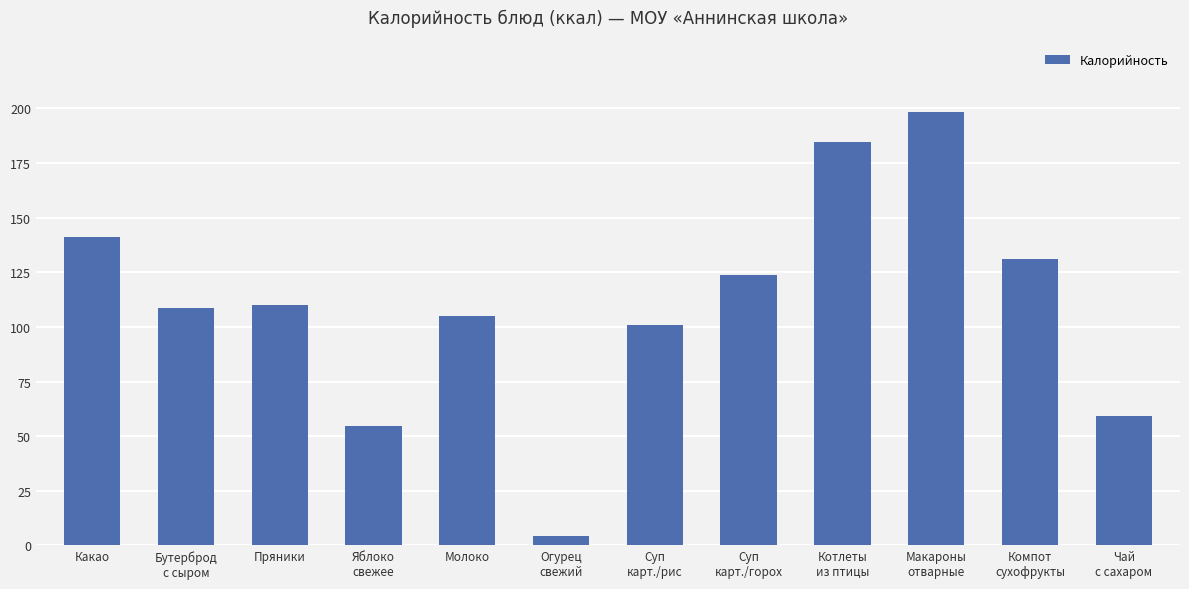

What is the smallest value displayed?

4.2